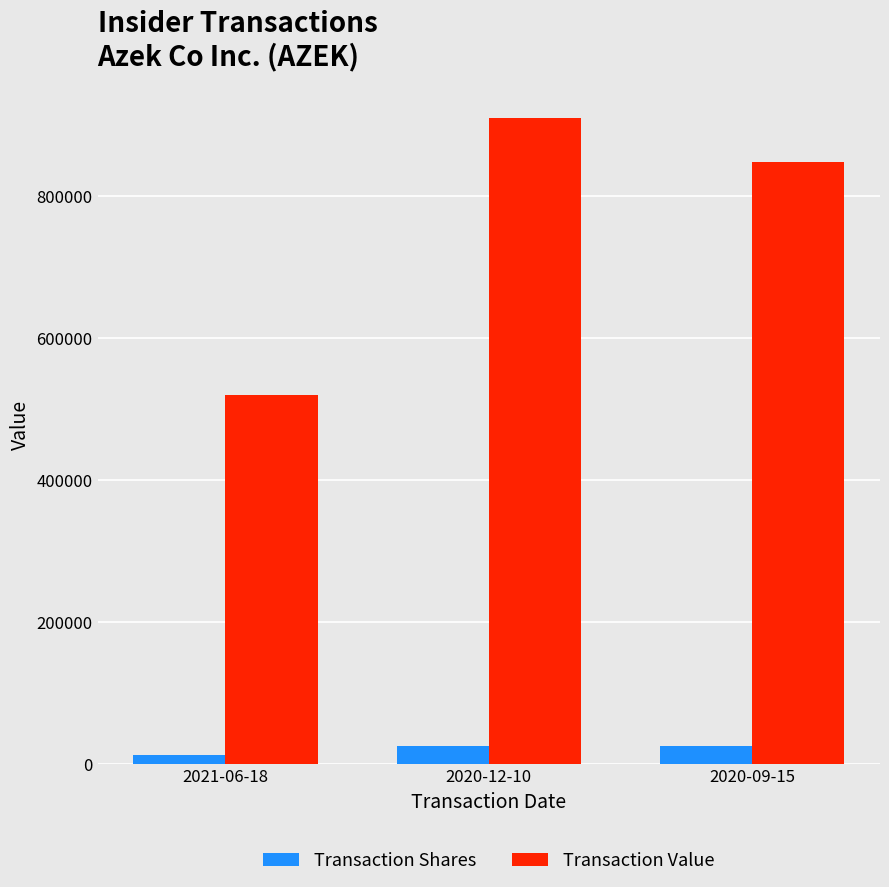

How many categories are shown in the chart?

3